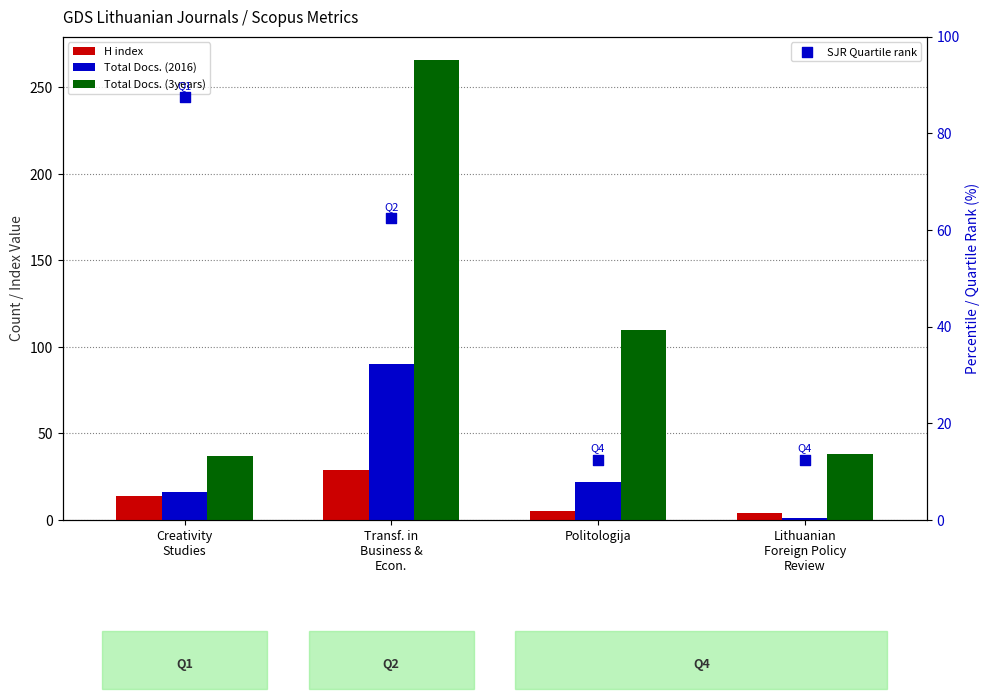

At which category is the sum across all series the highest?

Transf. in
Business &
Econ.